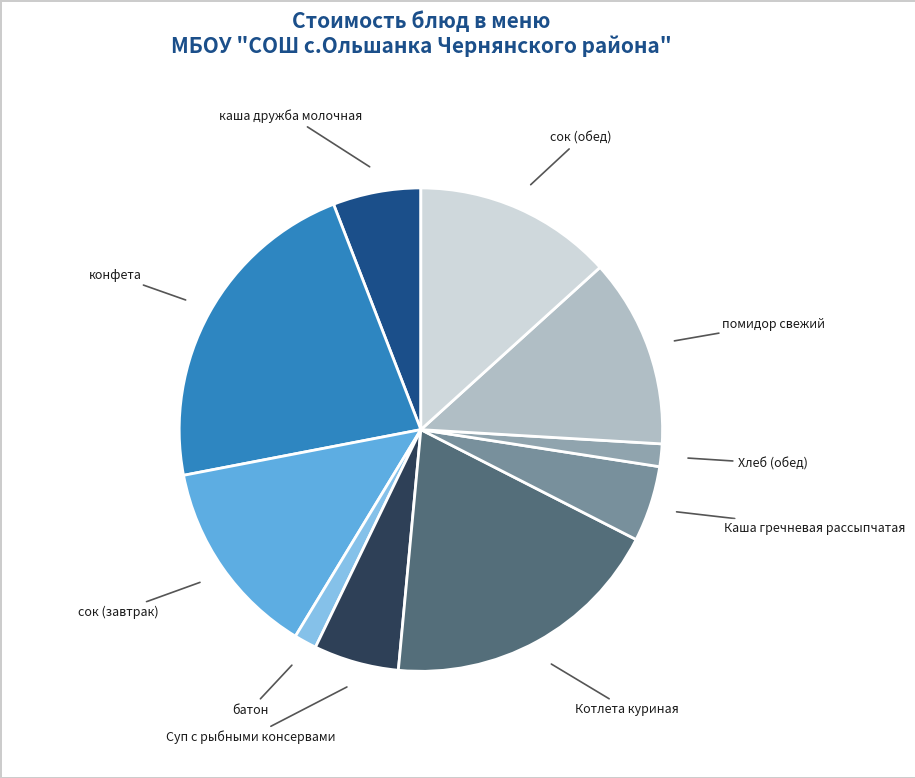

Is the sum of сок (завтрак) and Суп с рыбными консервами greater than half?

No